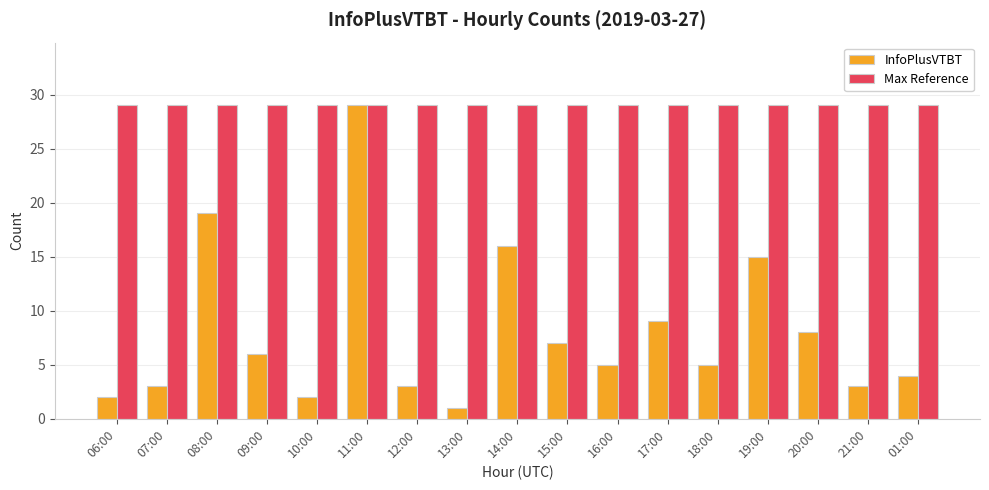

Which series has the widest spread of values?

InfoPlusVTBT